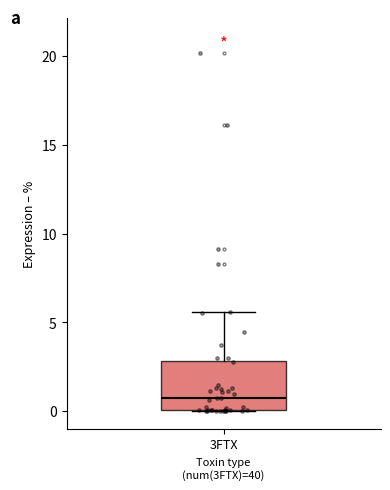

Where does the median line of the box for 3FTX sit on the y-axis? The values are not printed on the chart, so give them approximately, as read against the axis.

0.5